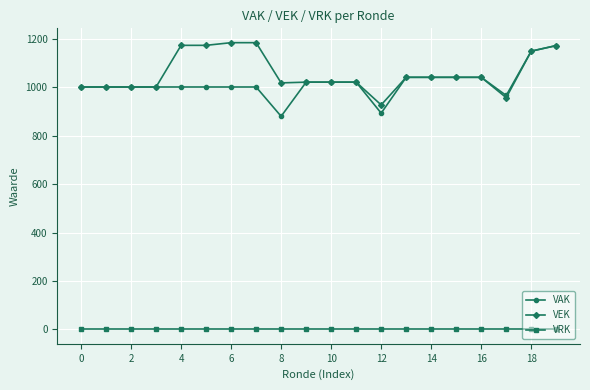

True or false: VRK and VAK intersect in this chart.

False